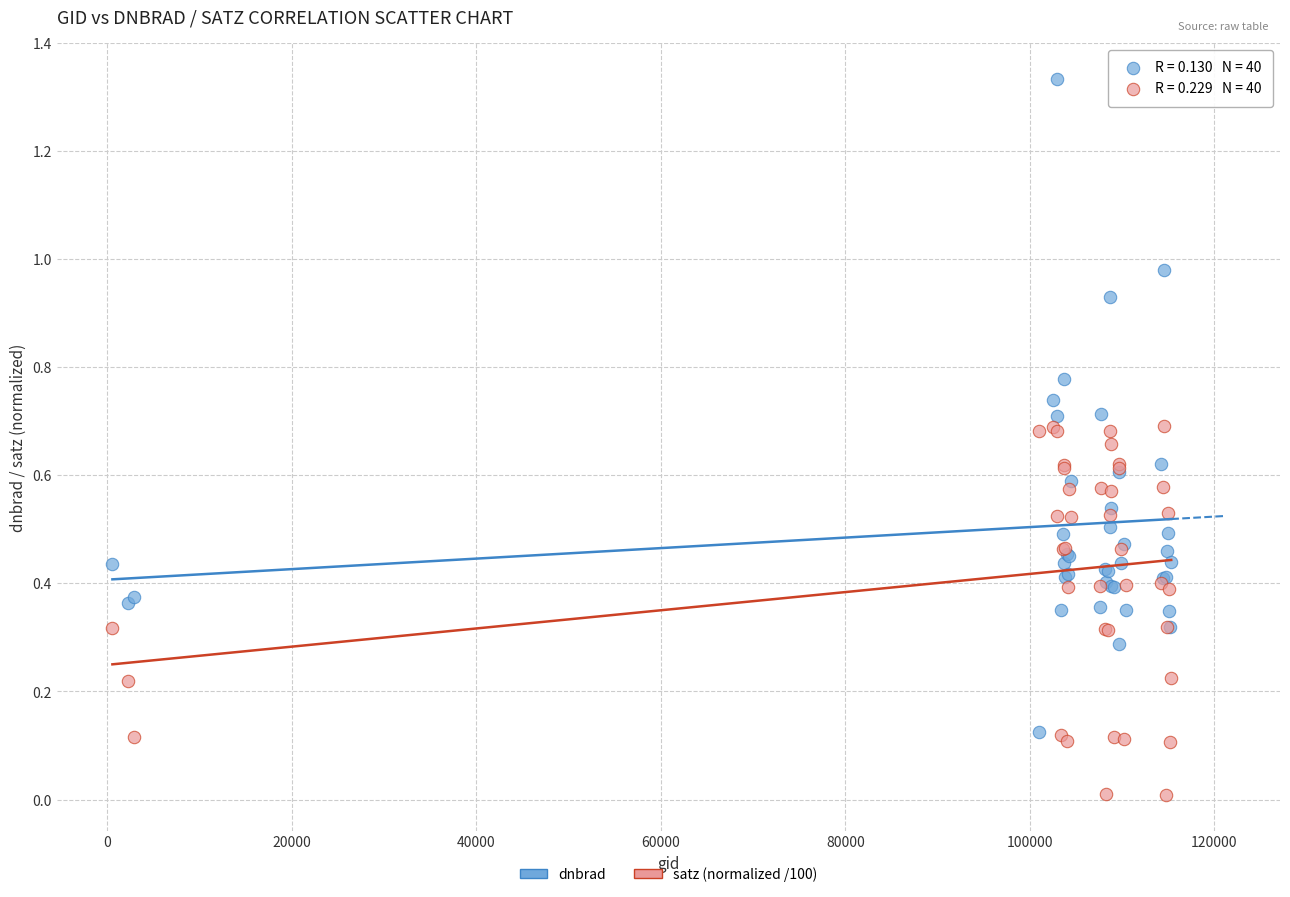

Which series reaches the maximum Y coordinate?

dnbrad